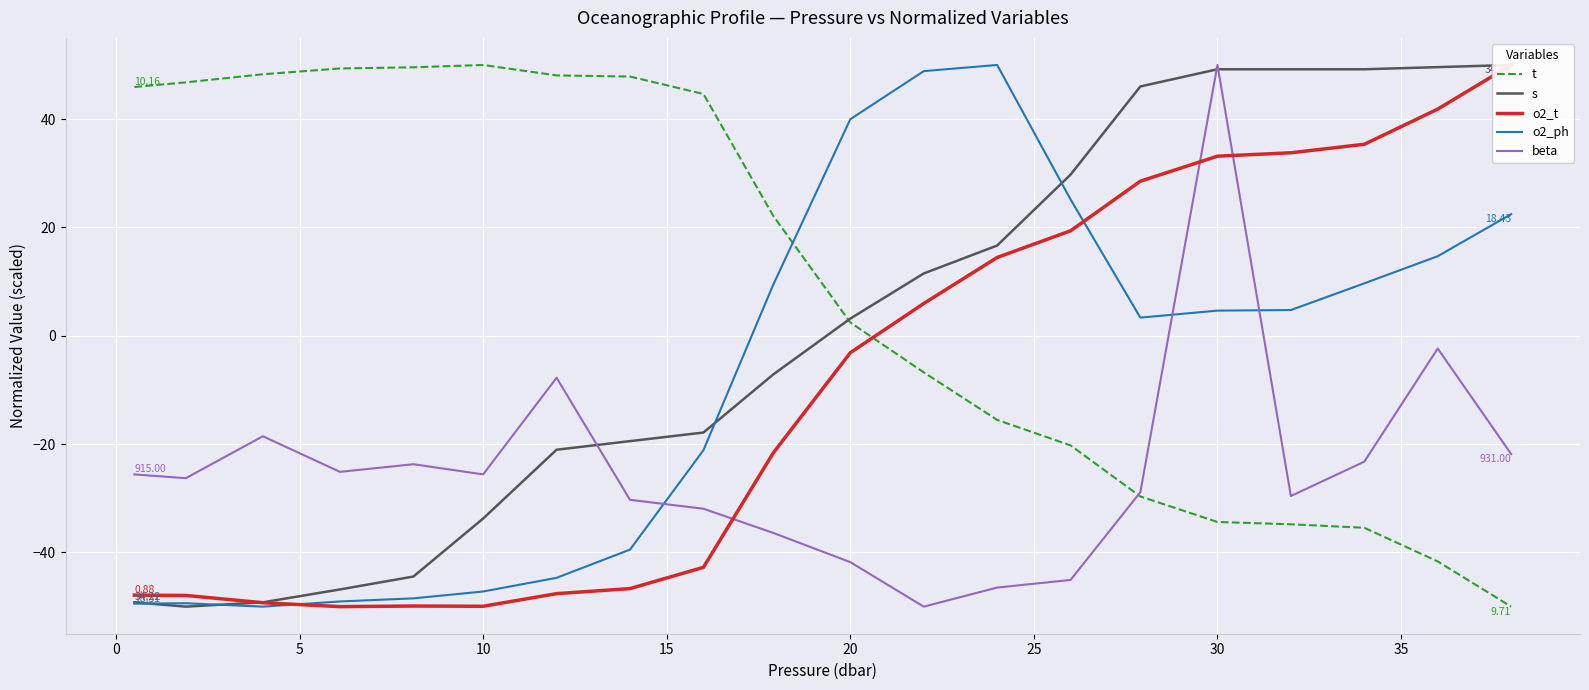

How many interior local valleys does the o2_t series have?

2